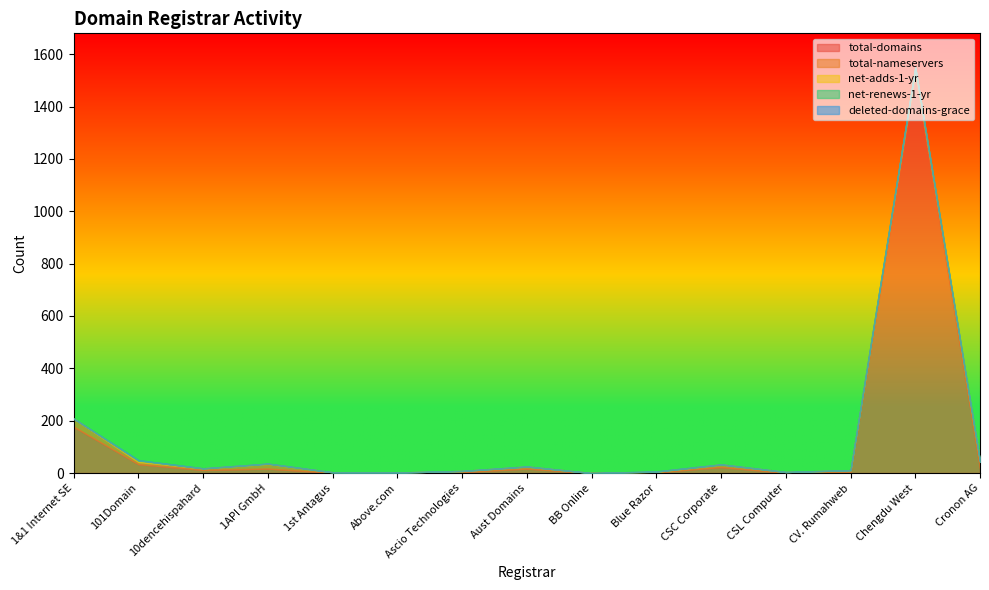

Which category has the highest value in the total-domains series?

Chengdu West